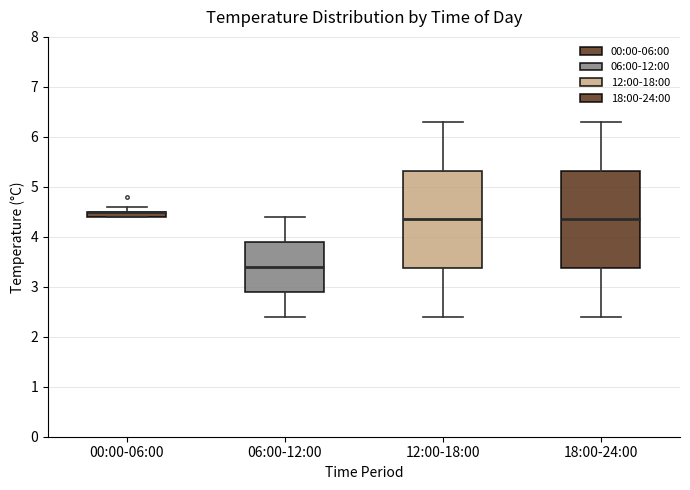

Where is the upper edge of the box for 00:00-06:00 on the y-axis? The values are not printed on the chart, so give them approximately, as read against the axis.

4.5